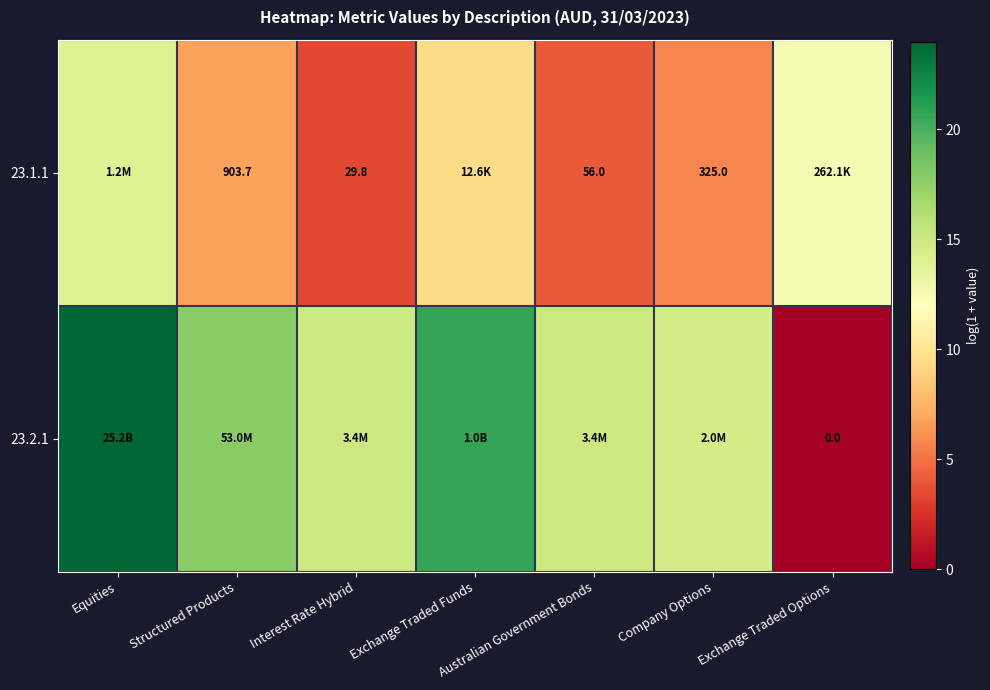

At which label is 23.1.1 closest to 8?

Structured Products